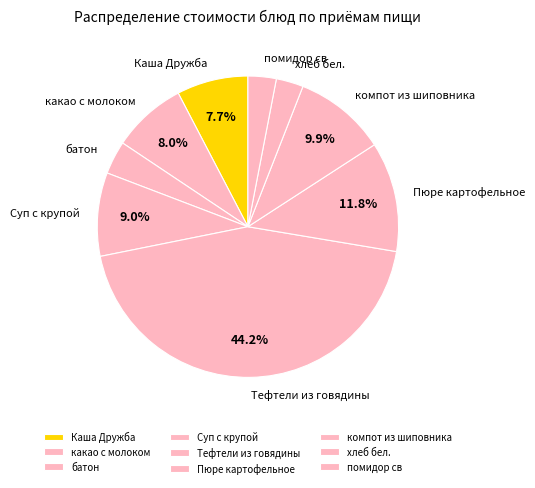

Combined, do какао с молоком and компот из шиповника account for over 50%?

No